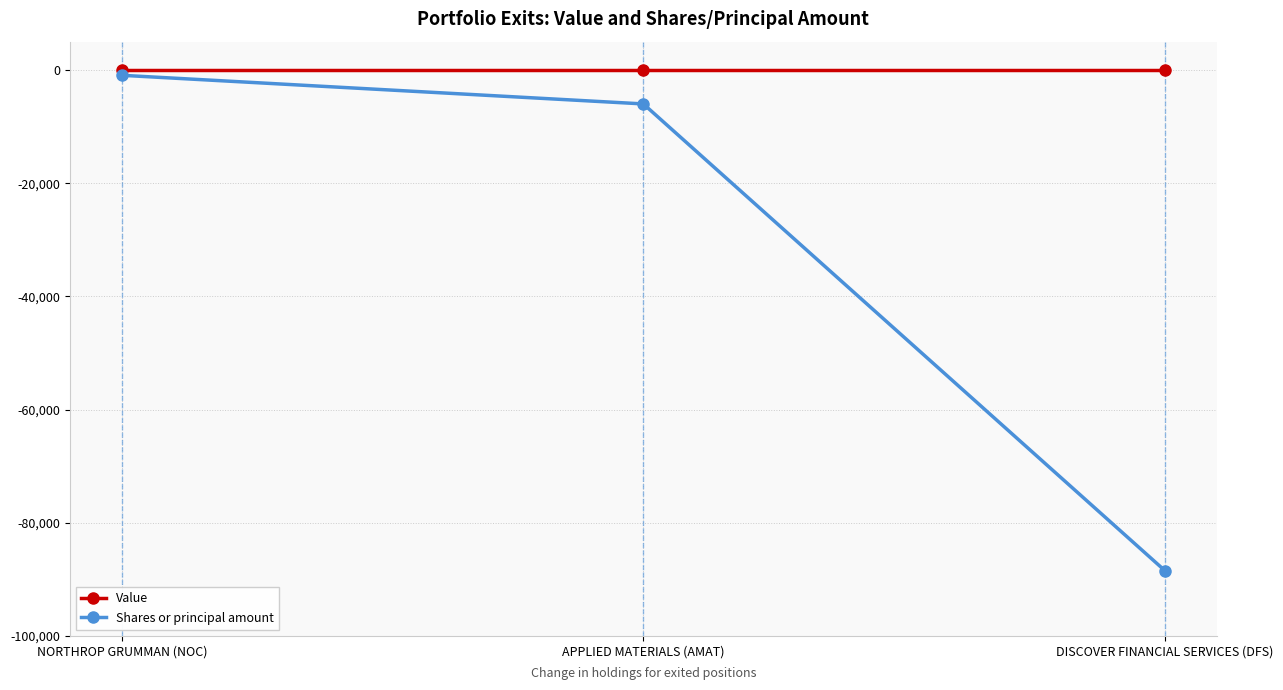

What is the value of the Shares or principal amount point at the 2nd from the left?

-6000